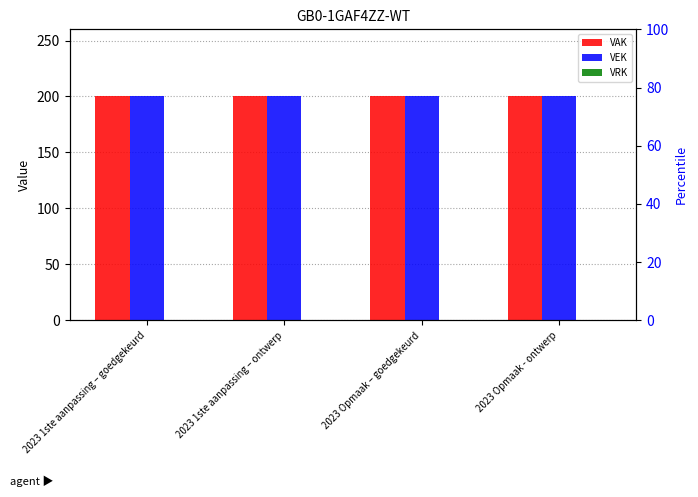

Is it true that VRK equals 0 at 2023 Opmaak - ontwerp?

True